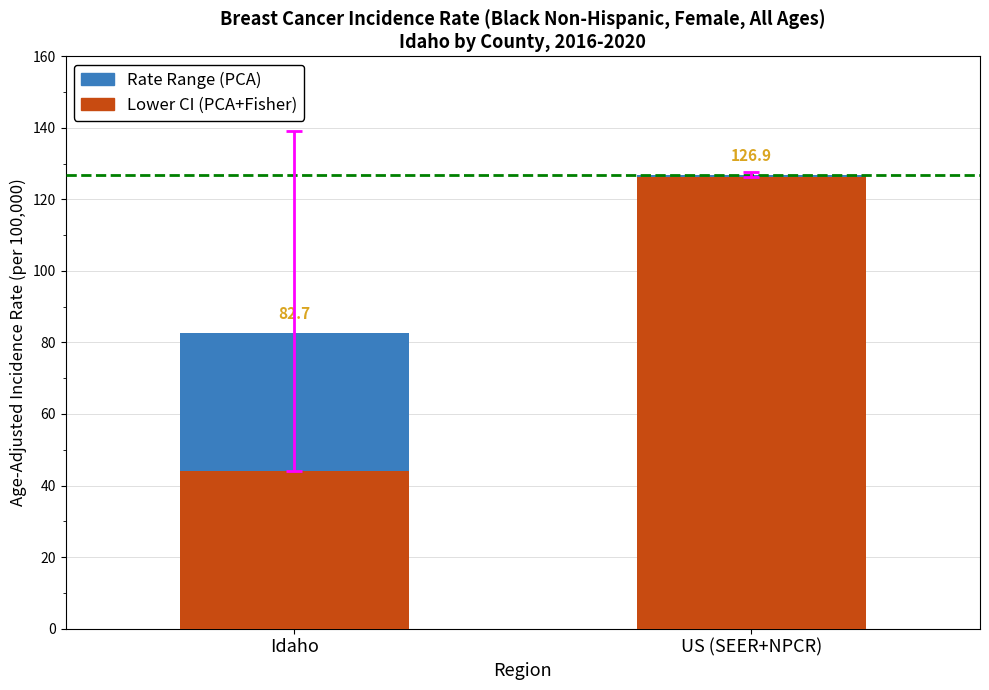

What is the total value across all series at US (SEER+NPCR)?

126.9